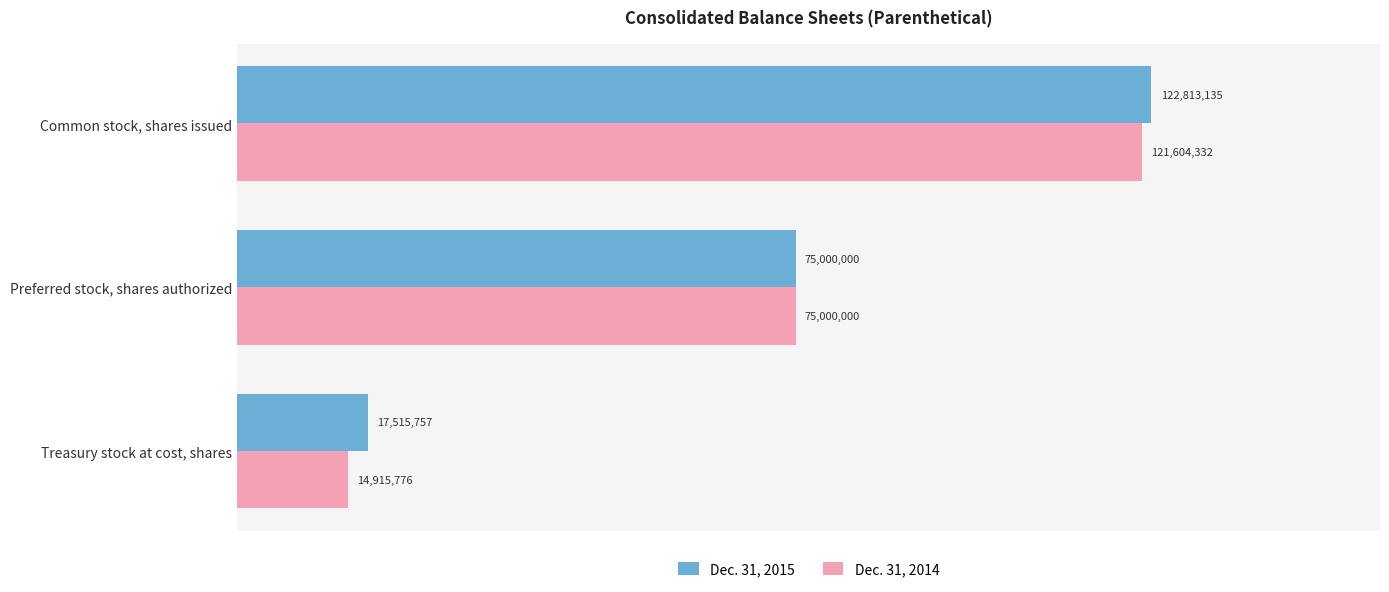

List the labels in order of Dec. 31, 2015 value, largest first.

Common stock, shares issued, Preferred stock, shares authorized, Treasury stock at cost, shares